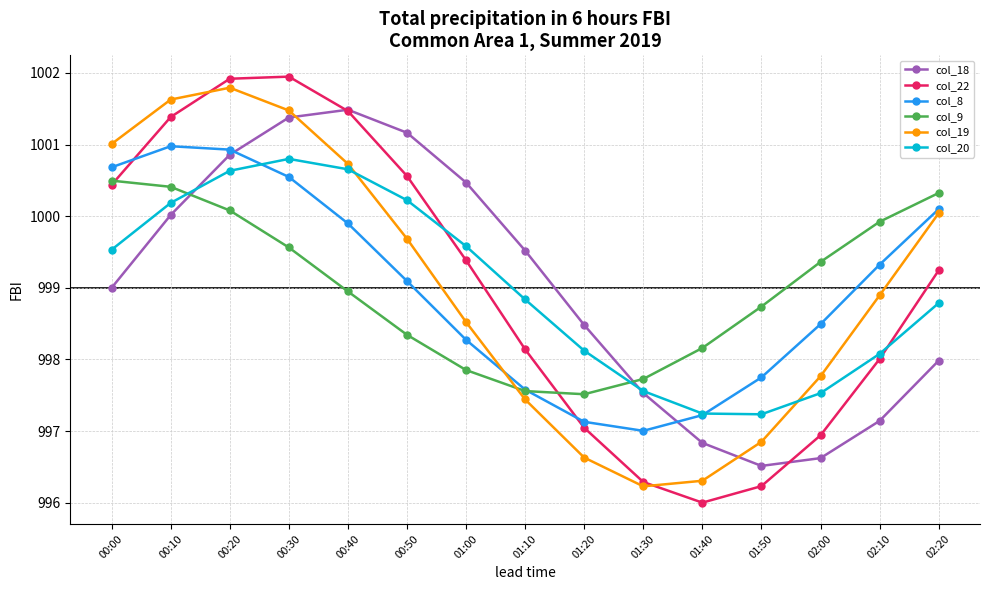

The col_9 series shows 1000.1 at 00:20. True or false?

True